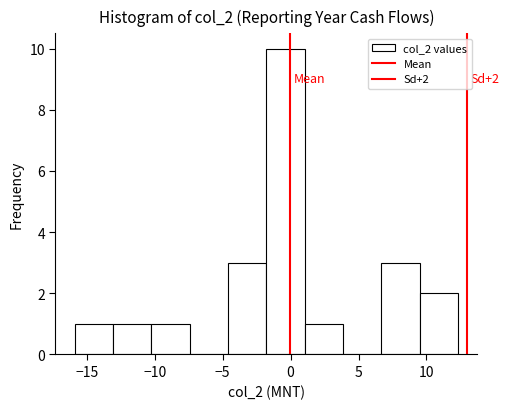

Which range on the x-axis has the tallest bar?

-2.0 to 1.0